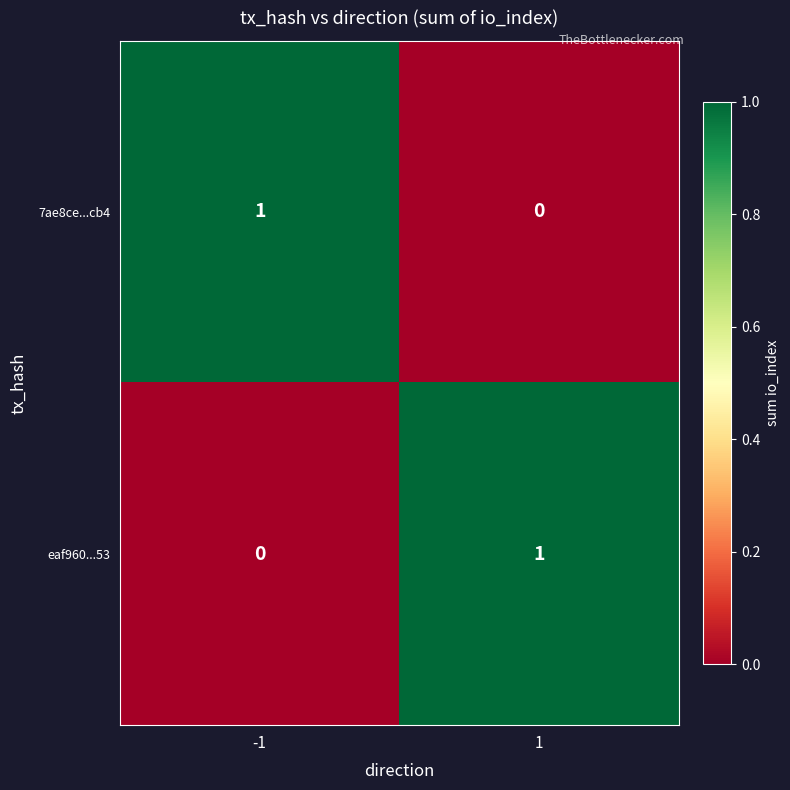

Is it true that 7ae8ce...cb4 equals 0 at 1?

True